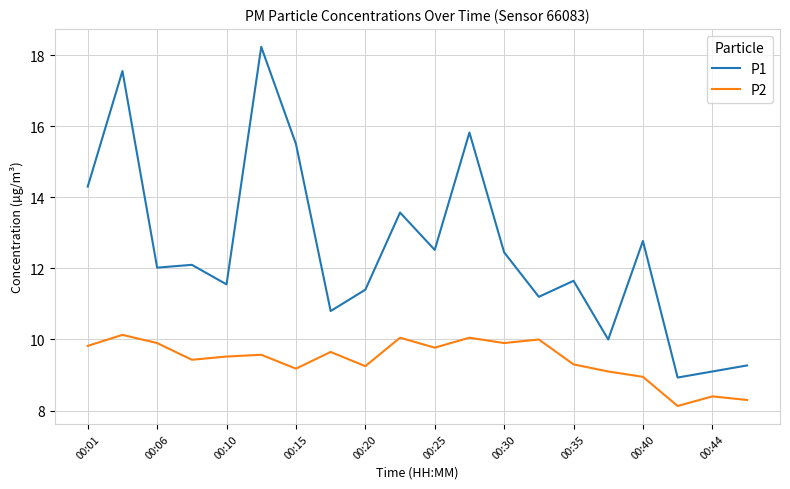

Rank the series by their average value, from lowest to highest.

P2, P1